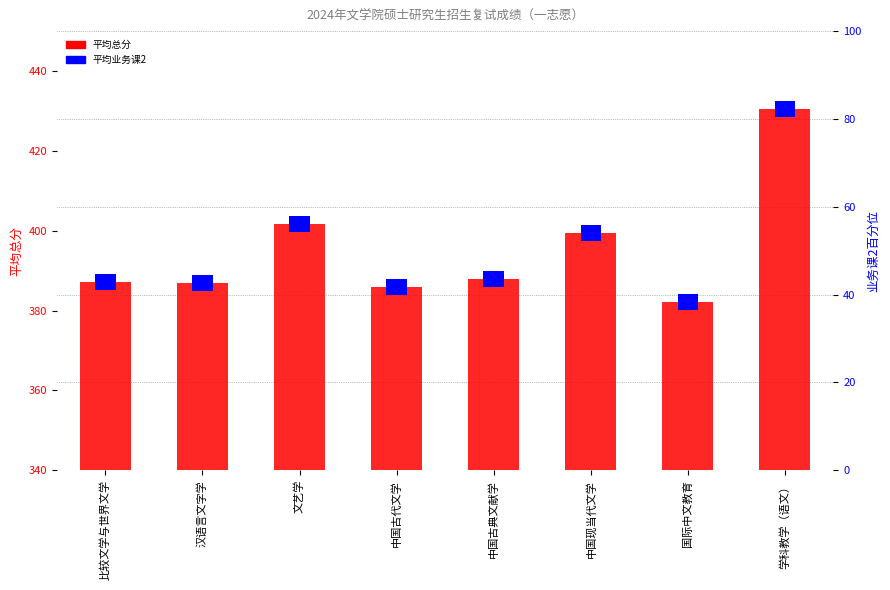

At which label does the data first exceed 388?

文艺学